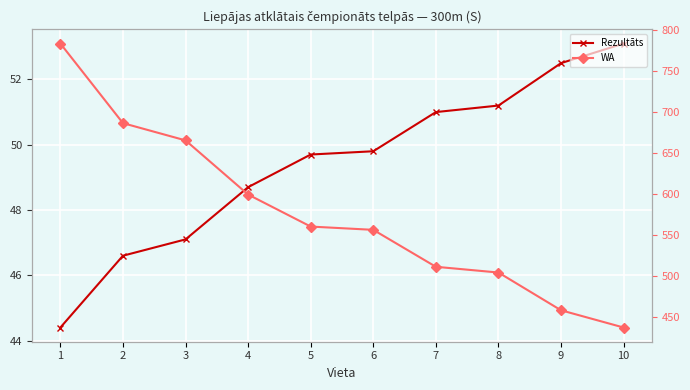

Which label corresponds to the largest value in the chart?

1